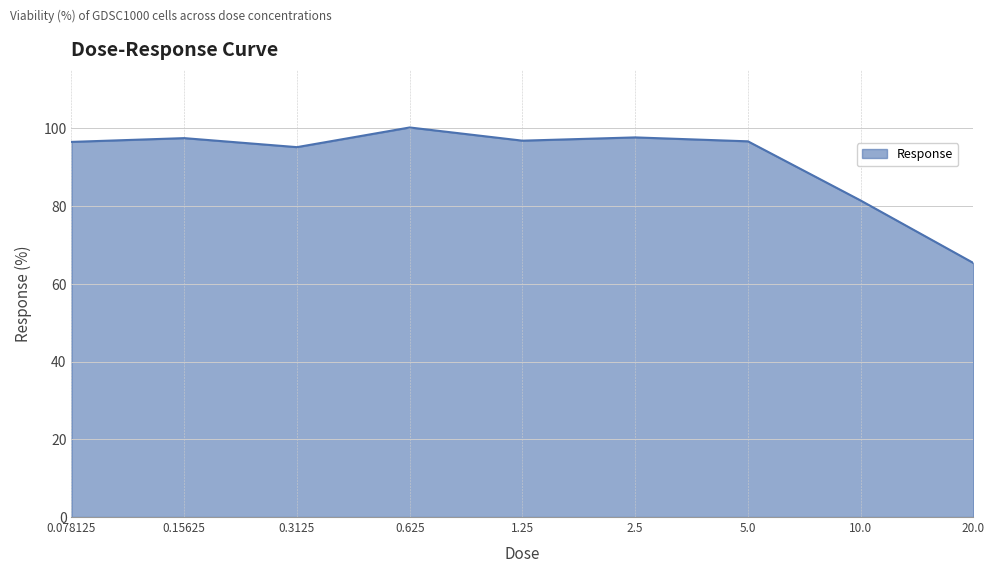

What is the minimum value shown in the chart?

65.3